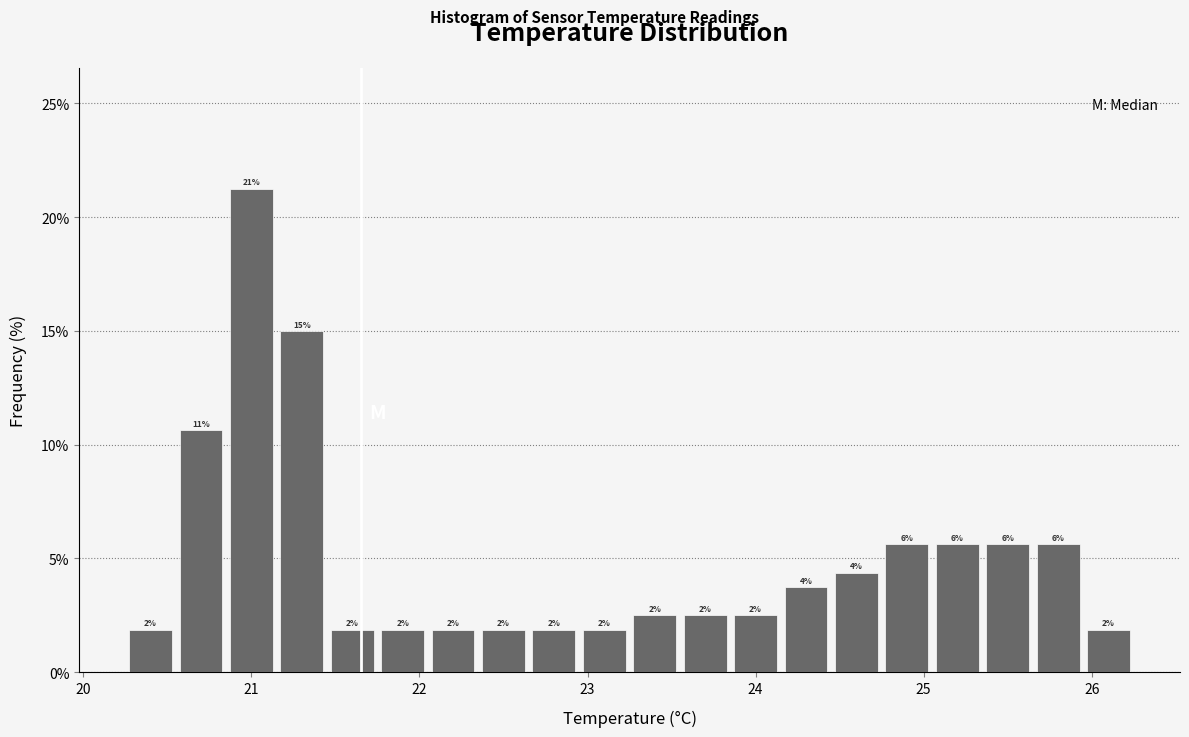

Read against the x-axis, roughly where is the centre of the tallest bar?

21.0